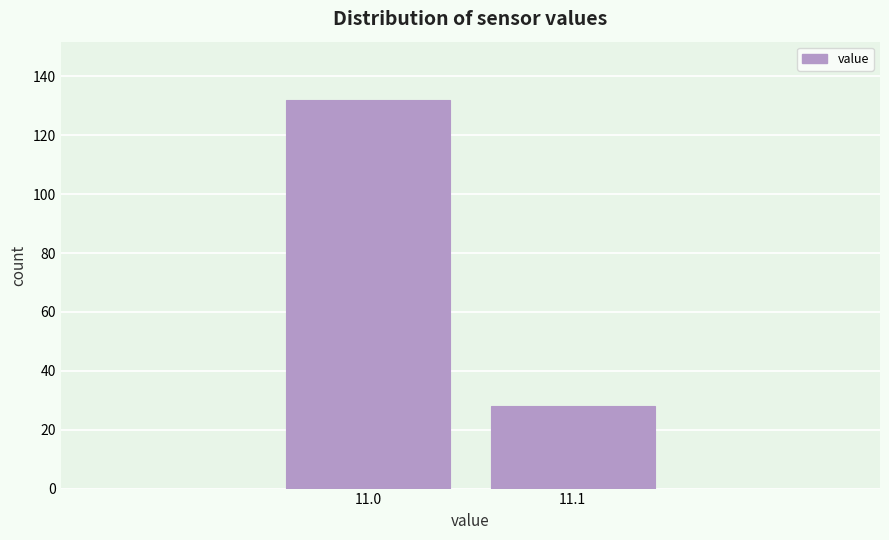

Reading left to right, what are all the values shown in this chart?

11.0=132	11.1=28